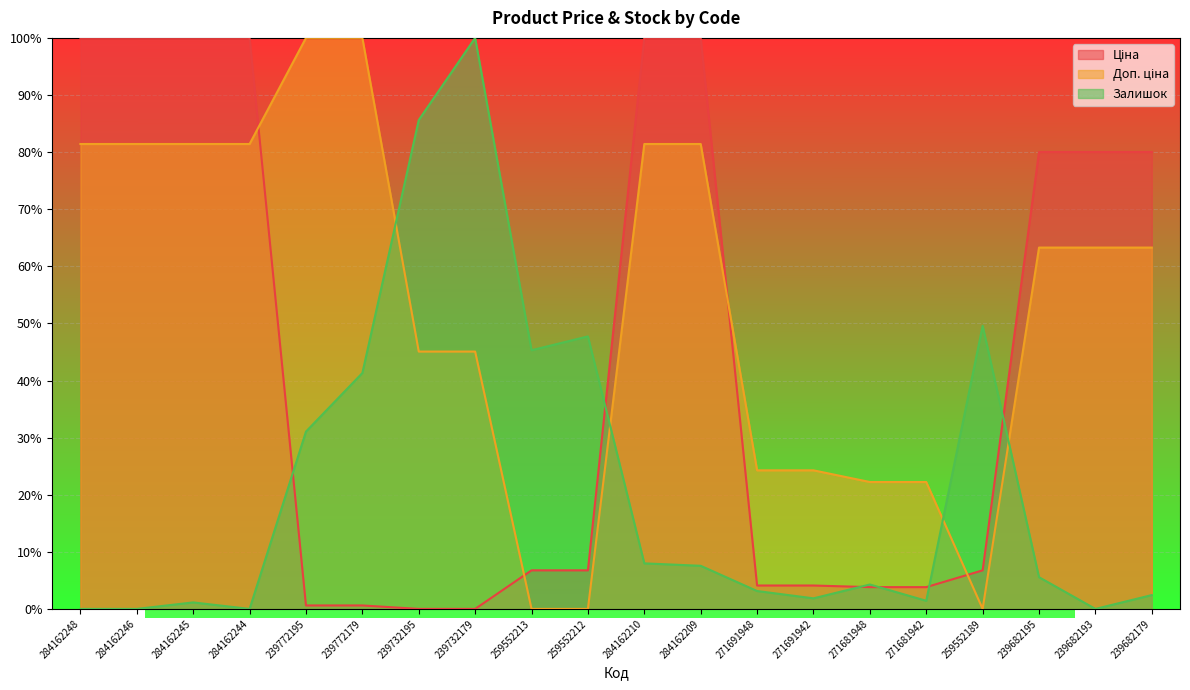

How many positive values does the Залишок series have?

16